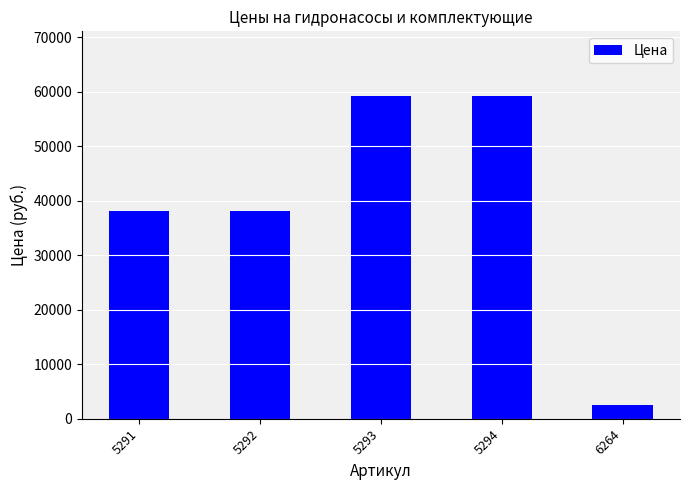

Read the value at 5293, to the nearest 10.

59250